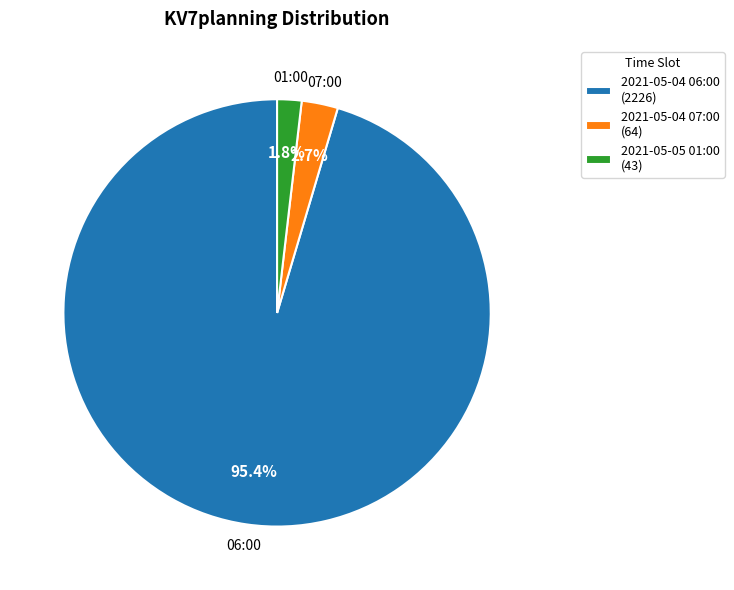

What is the smallest slice in the pie chart?

2021-05-05 01:00